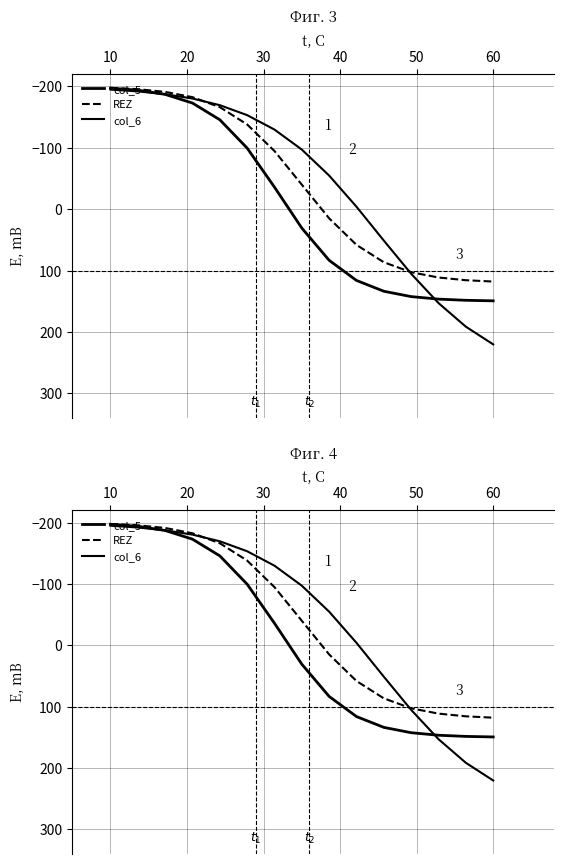

What is the sum of all col_5 values?

-82.7